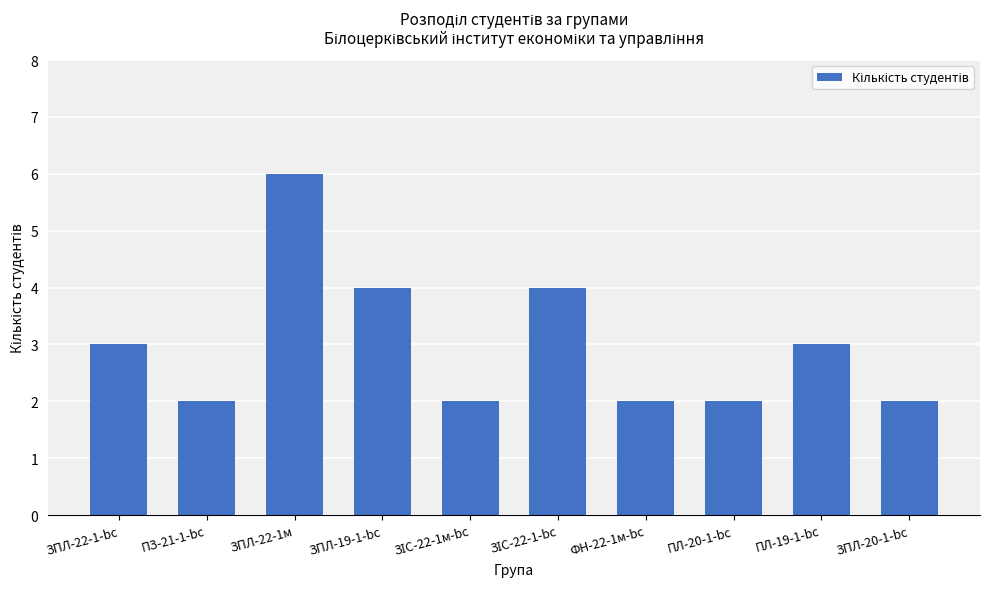

What is the value of the 8th bar from the left?

2